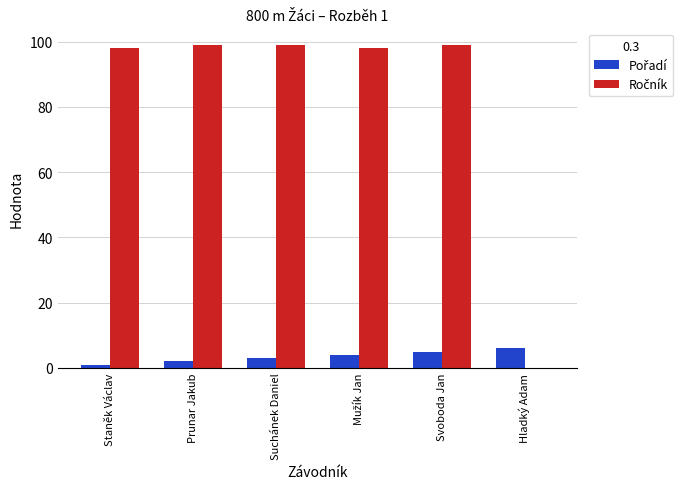

The value of Pořadí at Mužík Jan is 4. True or false?

True